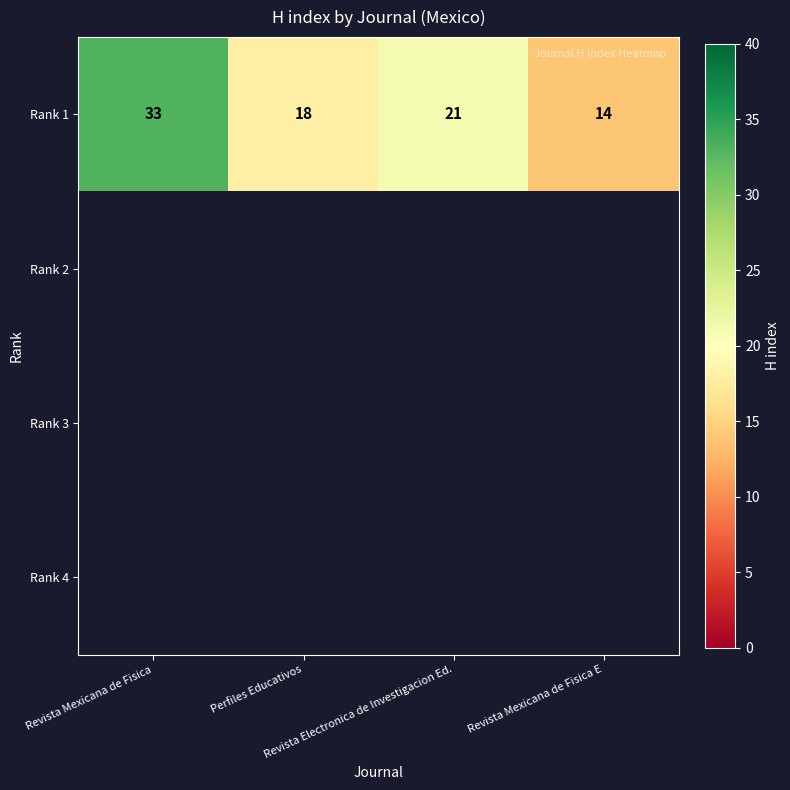

Which category has the highest value across all series?

Revista Mexicana de Fisica